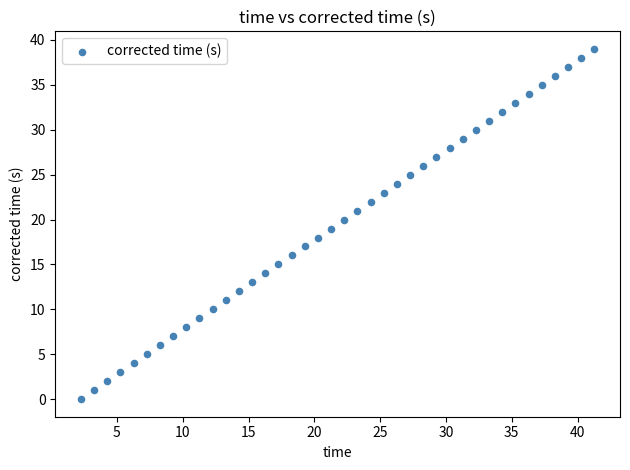

What is the range of Y values (max minus min)?

39